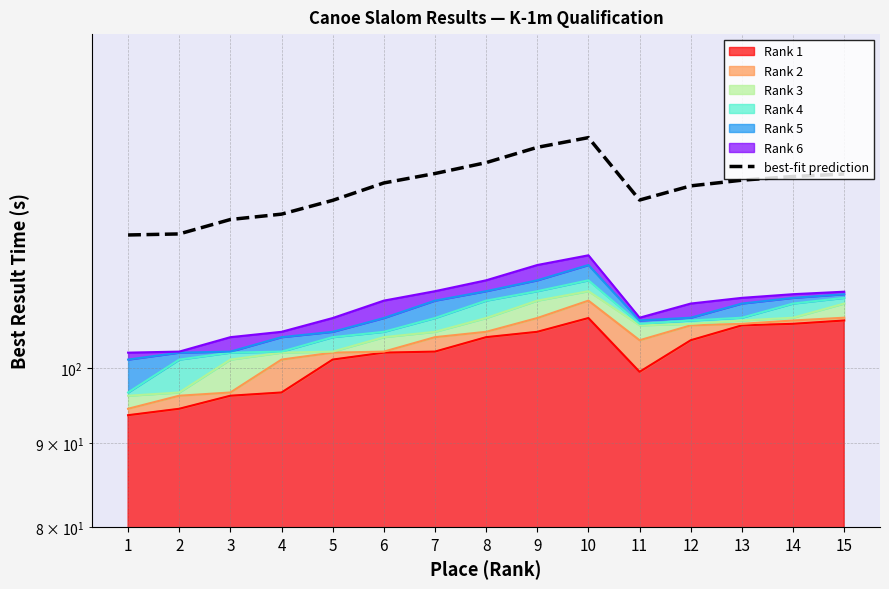

Reading right to left, transcribe all the data shown in this chart.

131.4	131.0	130.3	129.2	126.7	138.3	136.4	133.5	131.5	129.8	126.6	124.2	123.3	120.8	120.6